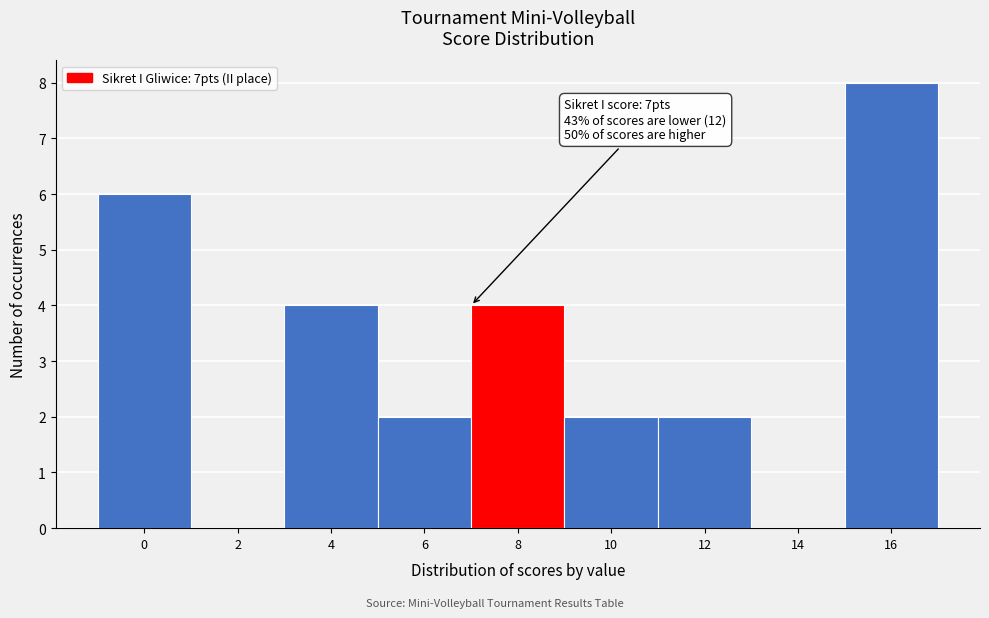

Over which range of the x-axis is the bar tallest?

15 to 17